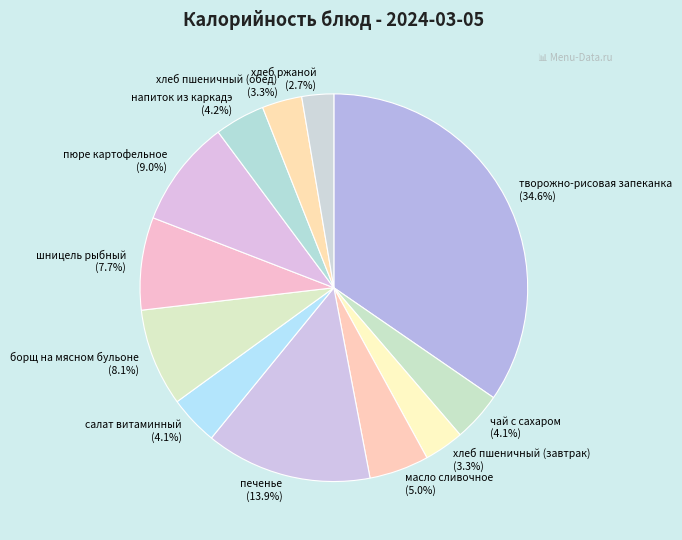

What portion of the pie excludes хлеб пшеничный (обед)?

96.7%